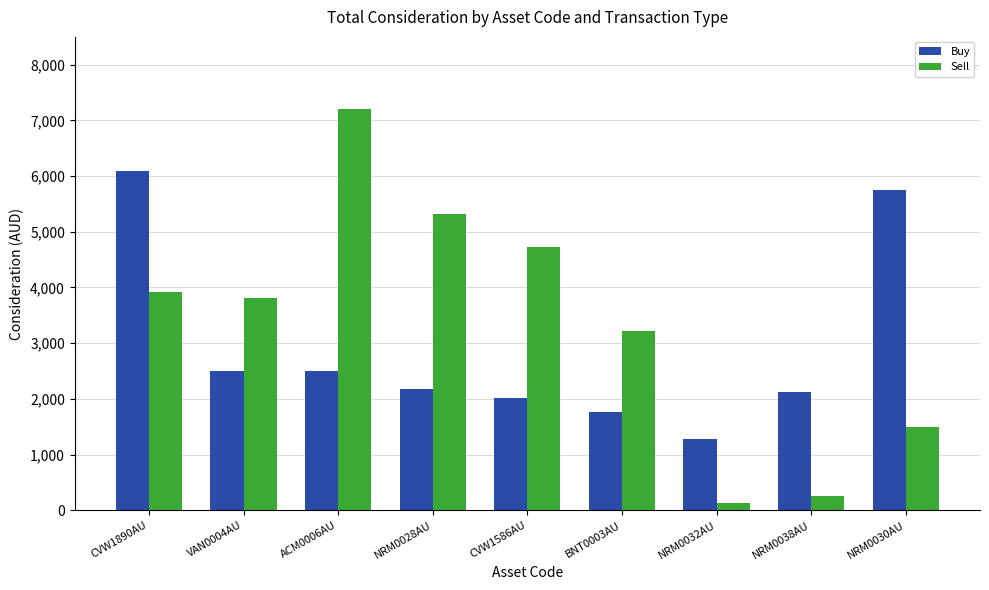

Is the value of Buy at VAN0004AU greater than the value of Sell at ACM0006AU?

No